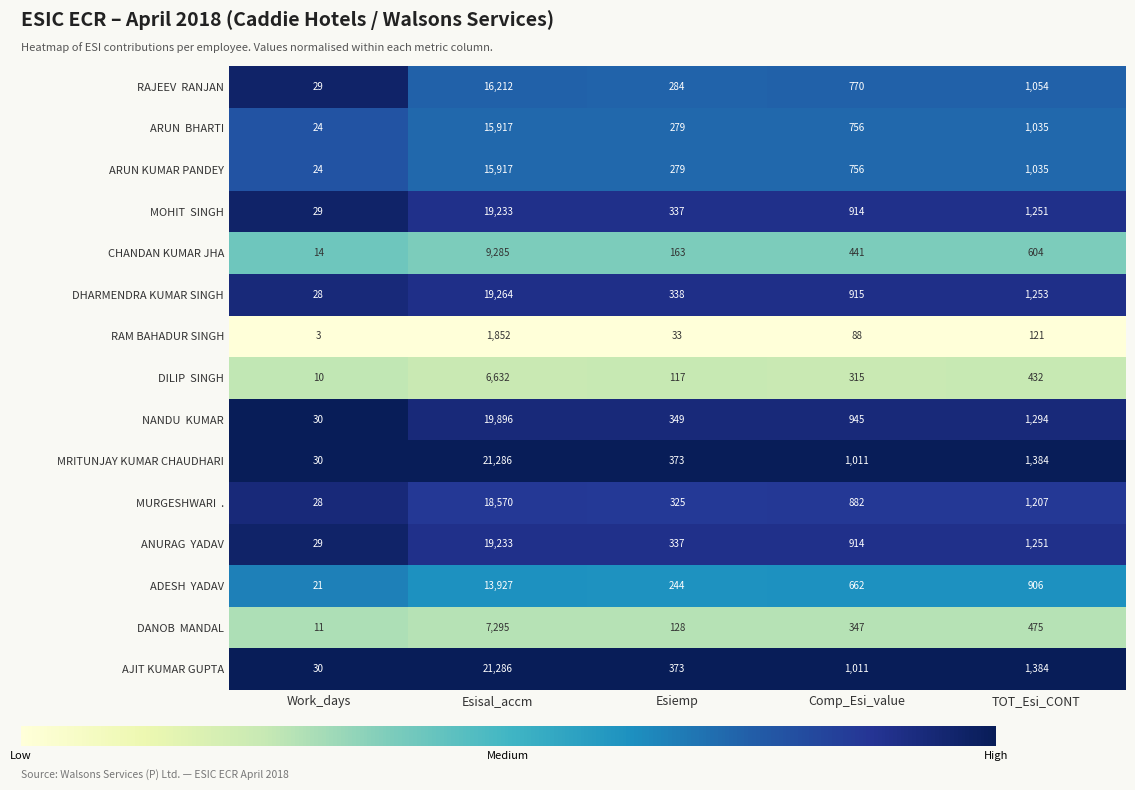

What is the smallest value displayed?

3